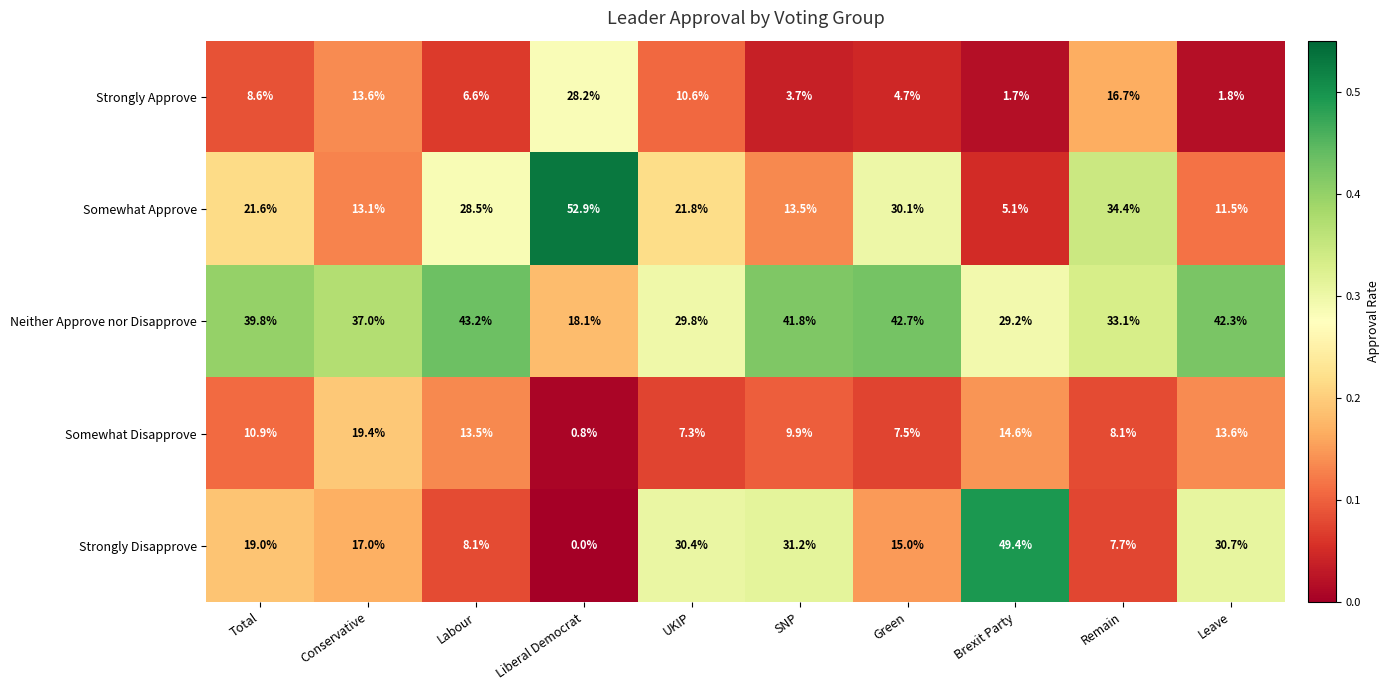

What value does the Somewhat Approve series have at Remain?

34.4